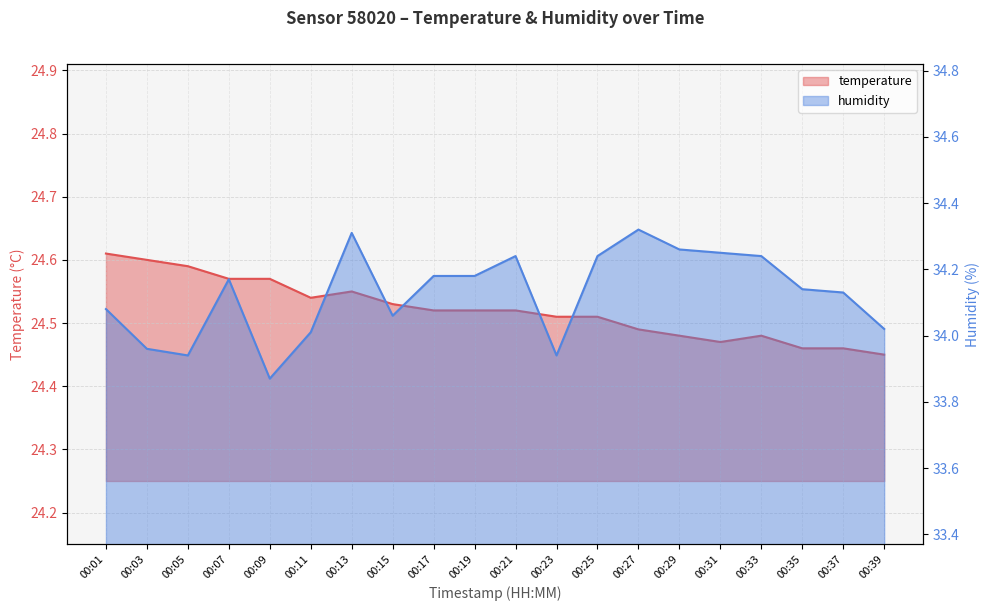

What is the approximate value of temperature at 00:21?

24.5